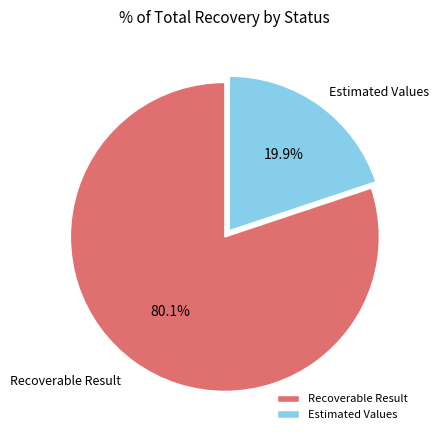

To the nearest percent, what is the average slice percentage?

50%